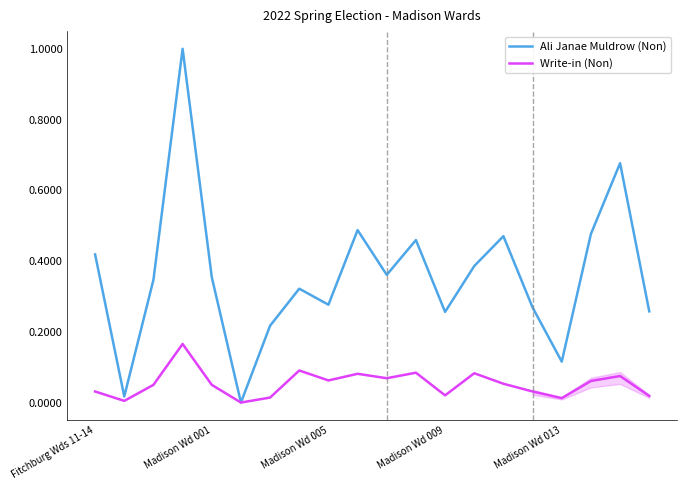

Rank the series by their maximum value, from highest to lowest.

Ali Janae Muldrow (Non), Write-in (Non)